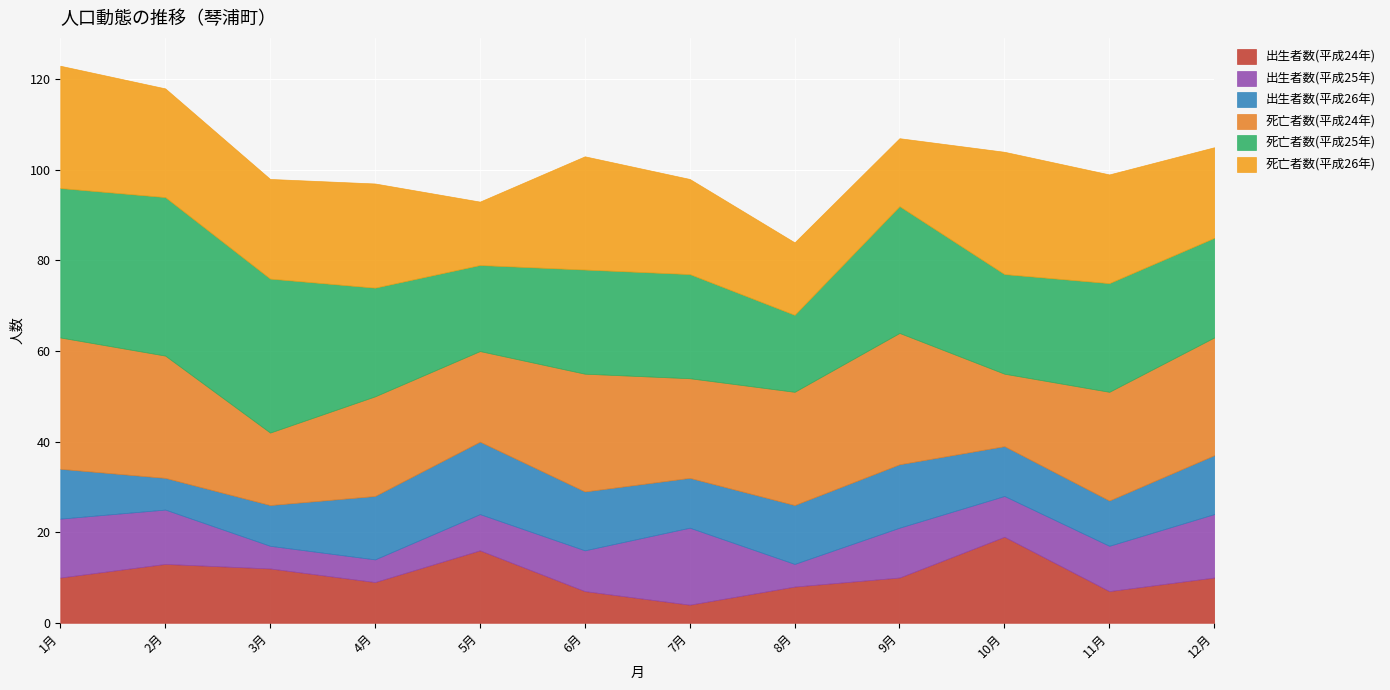

What is the total value across all series at 1月?

123